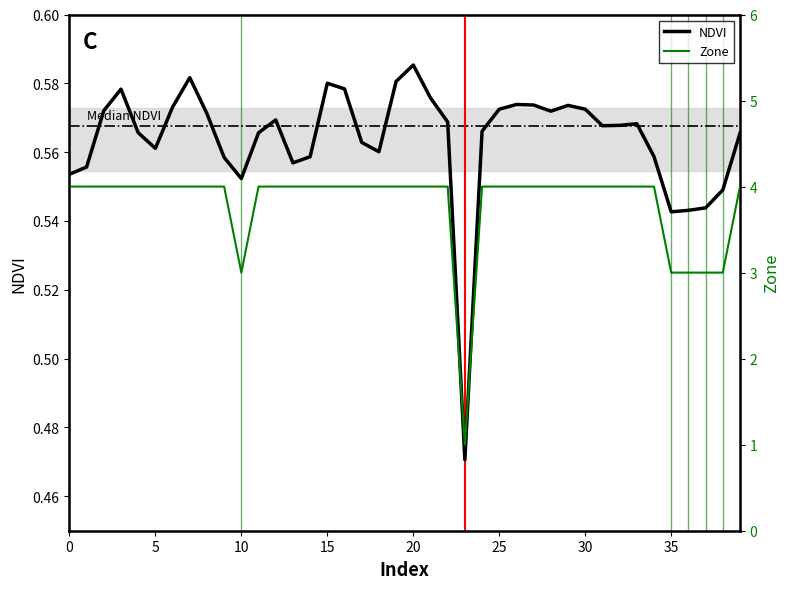

Read the NDVI value at 30.

0.6